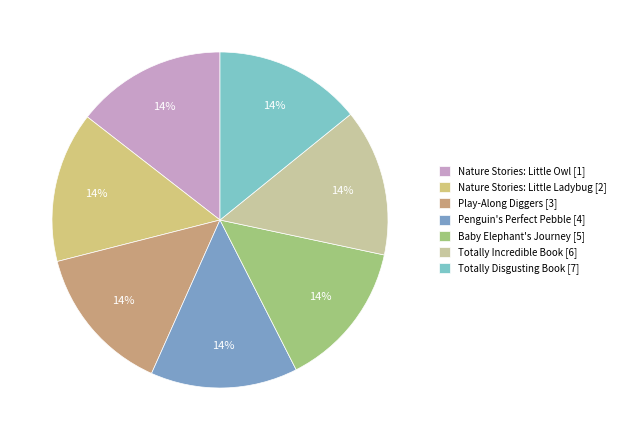

To the nearest percent, what percentage of the pie is Baby Elephant's Journey [5]?

14%